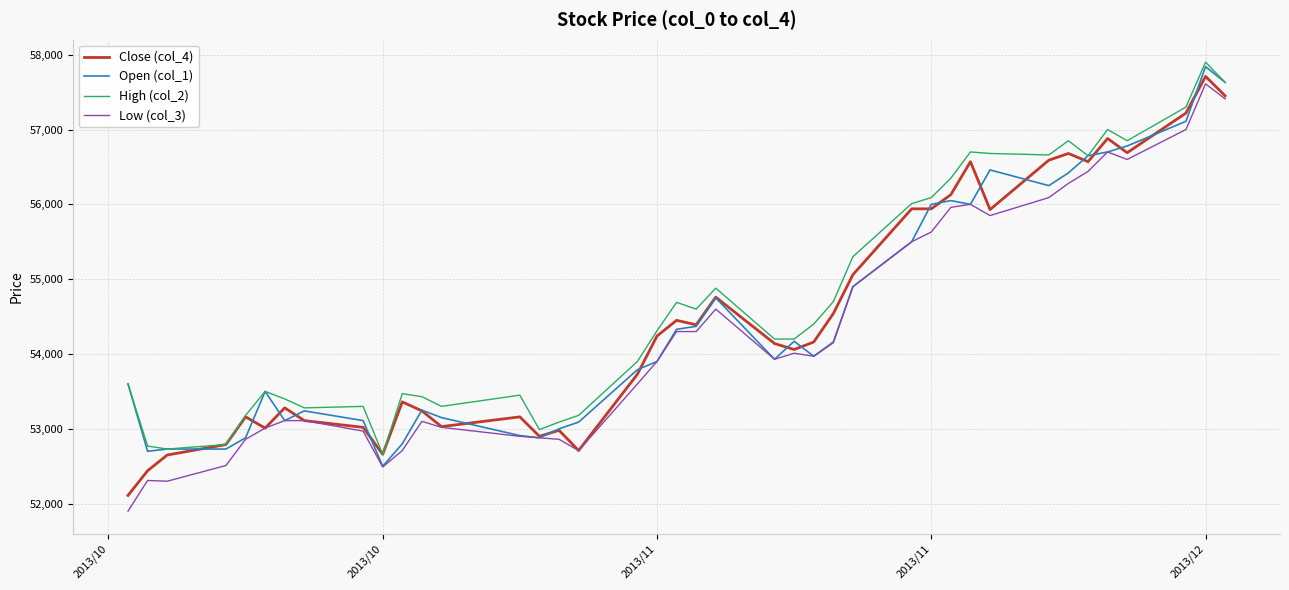

List the series in order of their peak value, highest first.

High (col_2), Open (col_1), Close (col_4), Low (col_3)